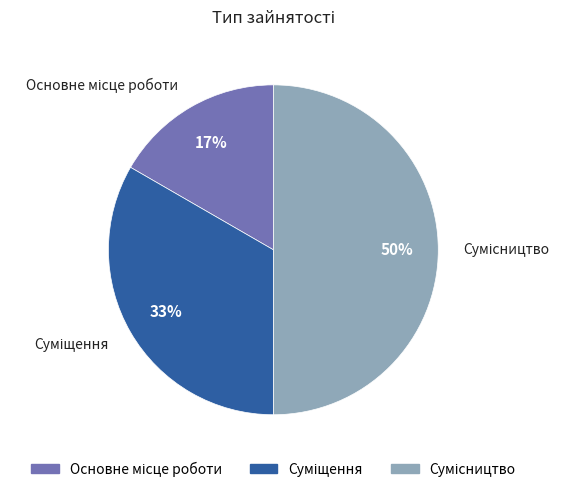

How many slices are in this pie chart?

3